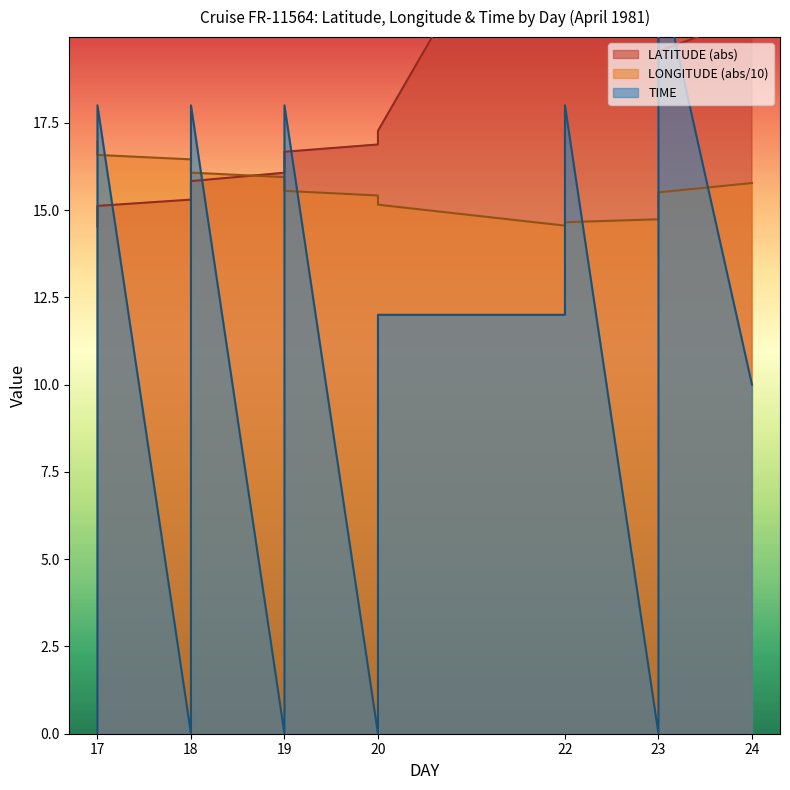

What is the difference between the highest and lowest values at 20?

16.9